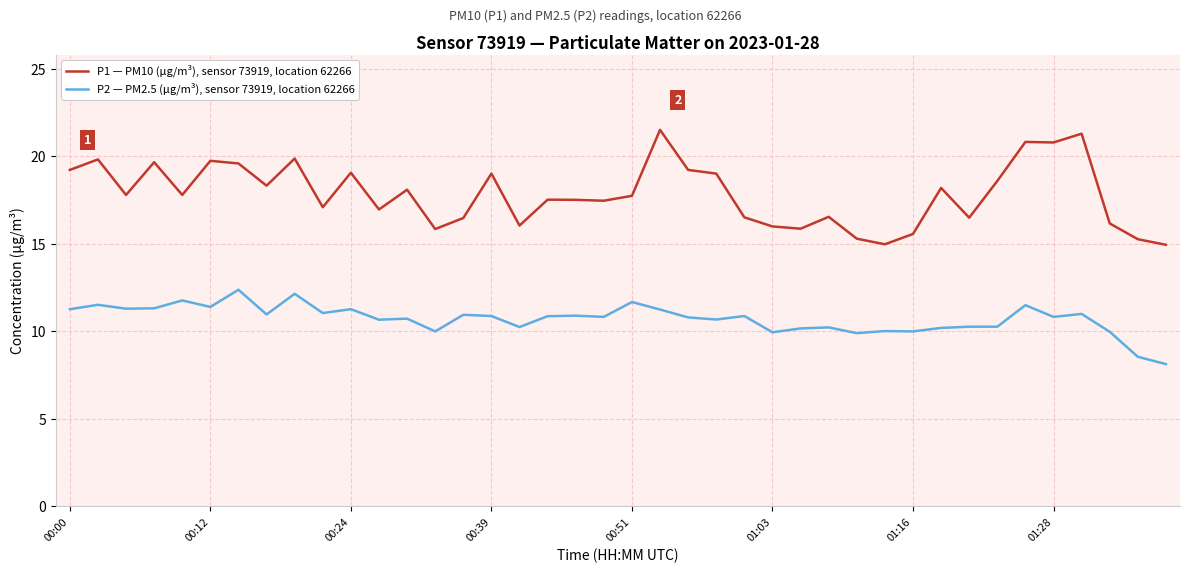

True or false: P2 — PM2.5 (µg/m³), sensor 73919, location 62266 and P1 — PM10 (µg/m³), sensor 73919, location 62266 intersect in this chart.

False